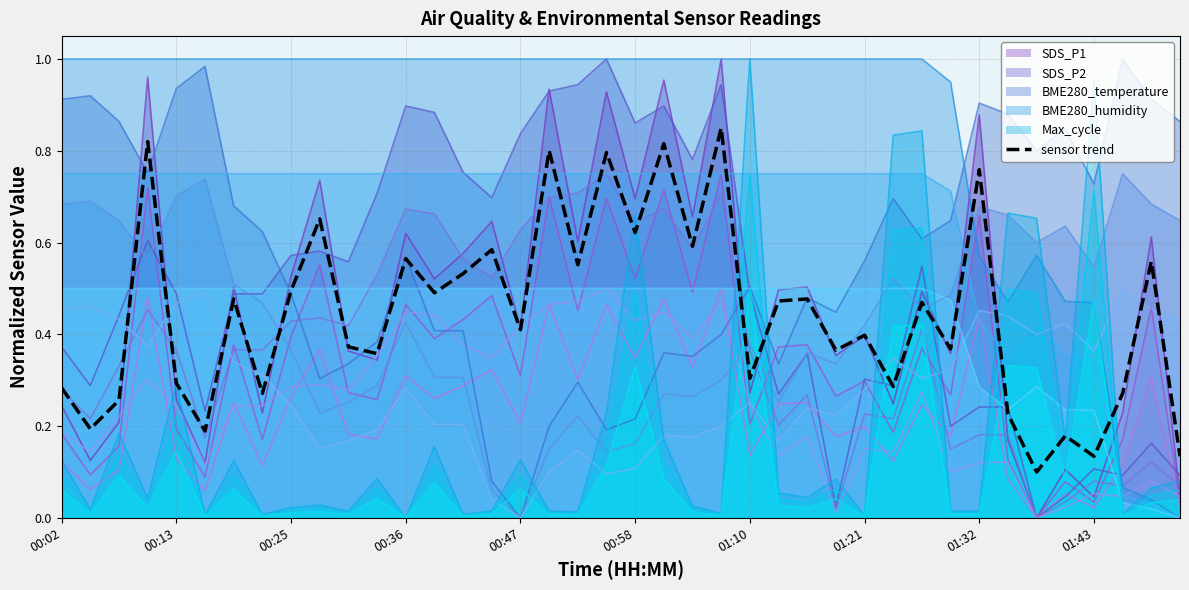

True or false: SDS_P2 has a value of 0.3 at 01:21.

True